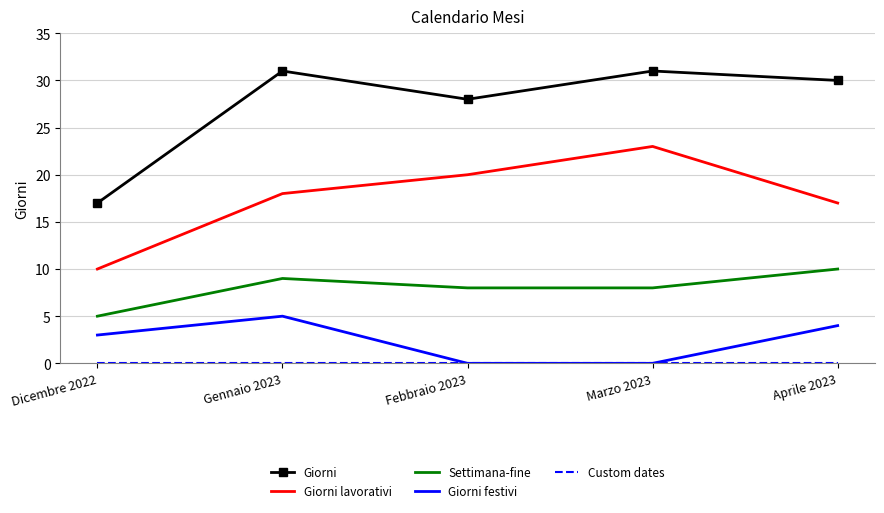

True or false: Settimana-fine has a value of 5 at Dicembre 2022.

True